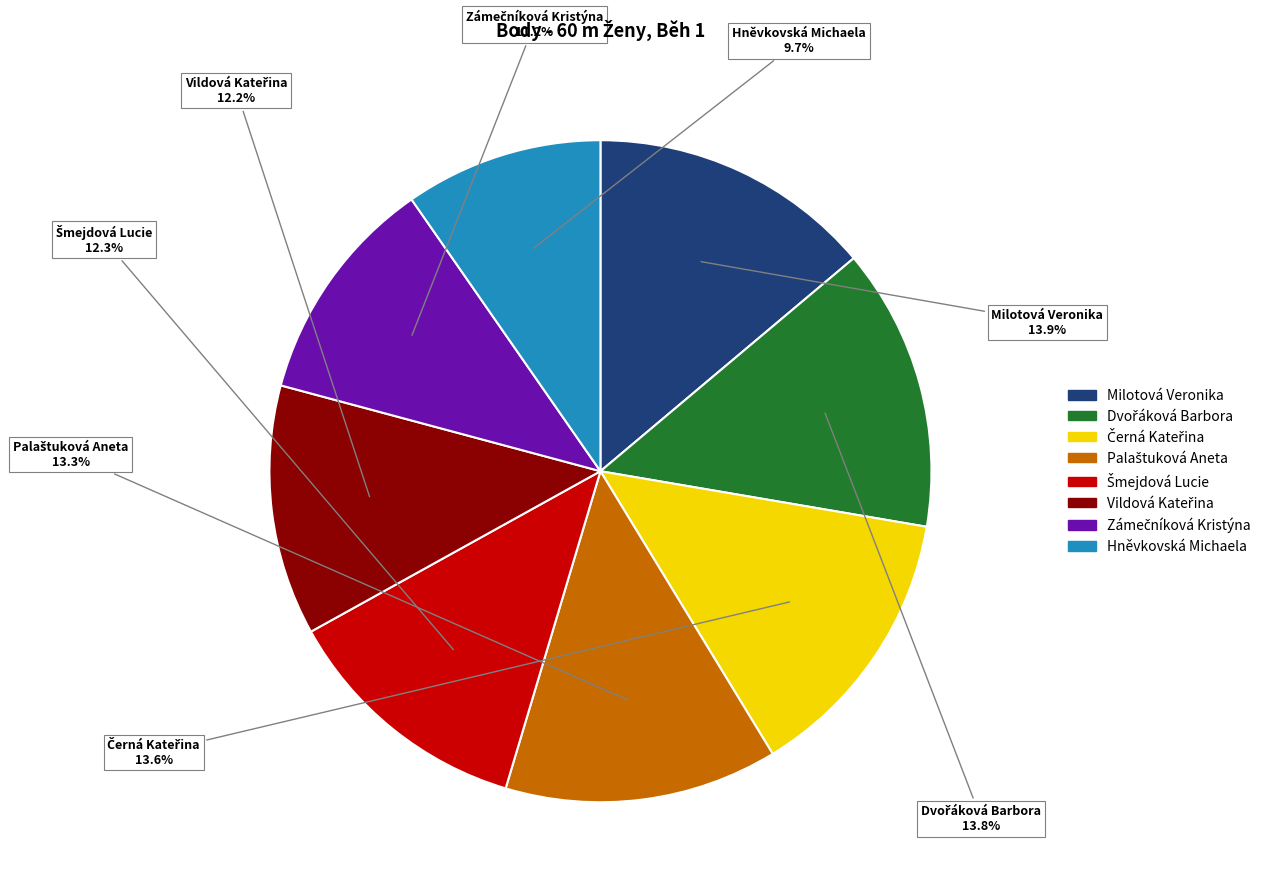

Which slice is the smallest?

Hněvkovská Michaela